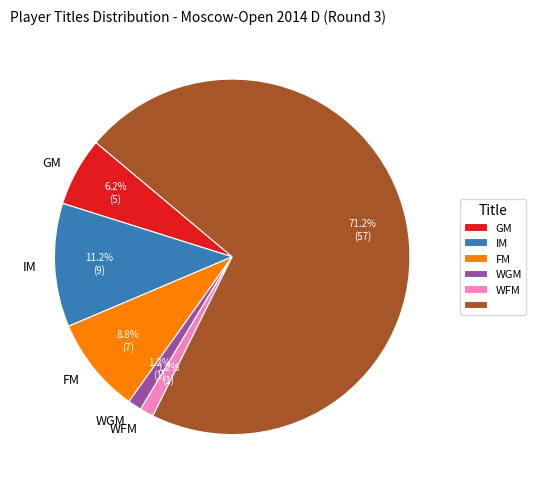

How many segments does this pie chart have?

6